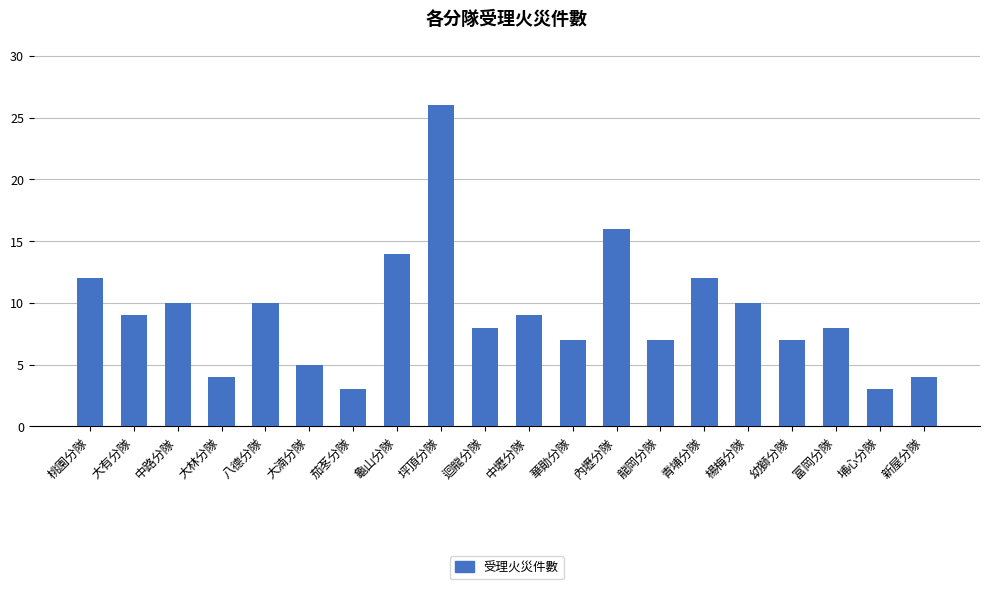

What is the value of the 14th bar from the left?

7